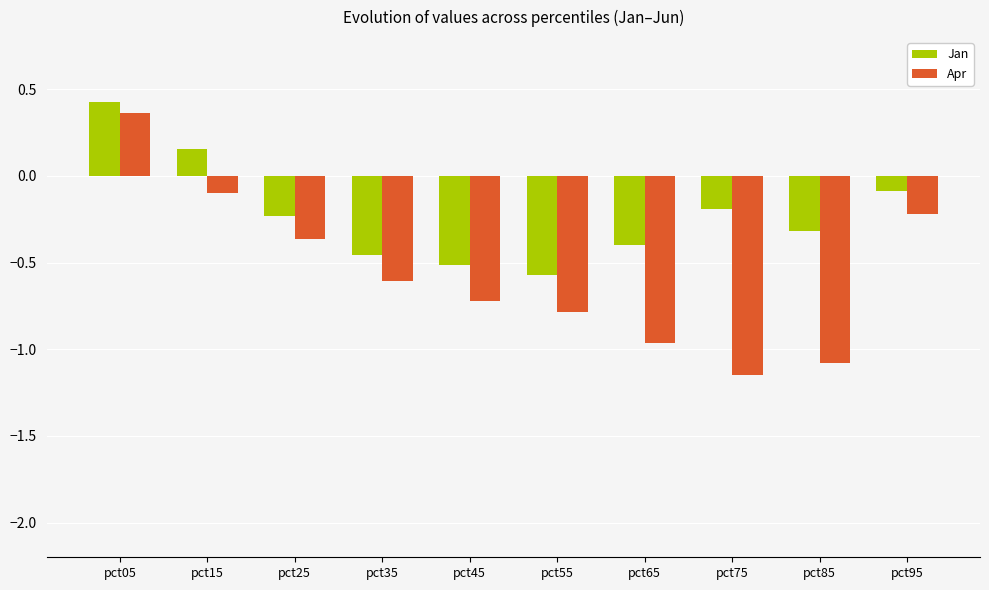

How many values in Apr are below zero?

9